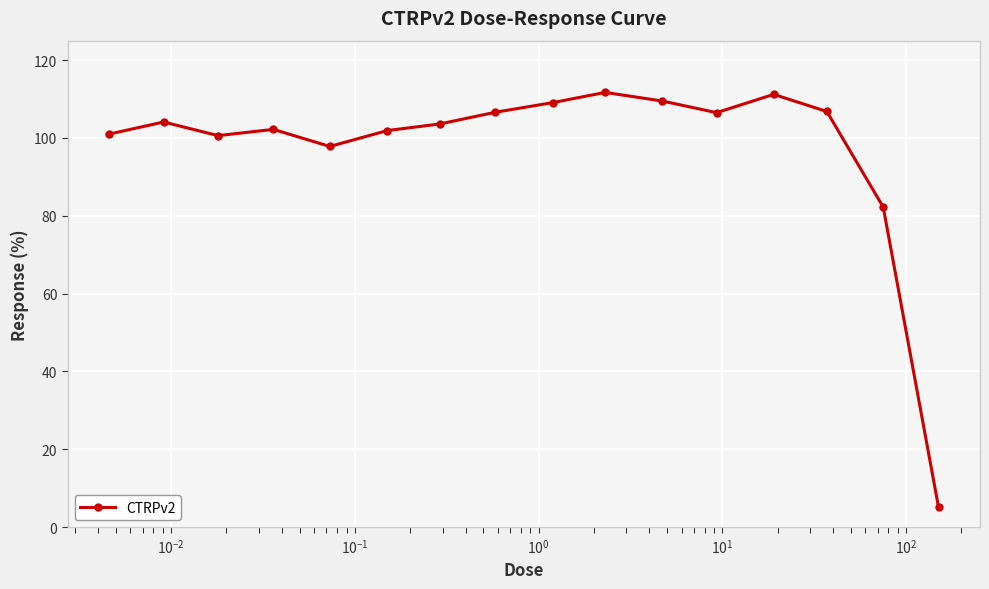

What is the value of the 5th point from the left?

97.8